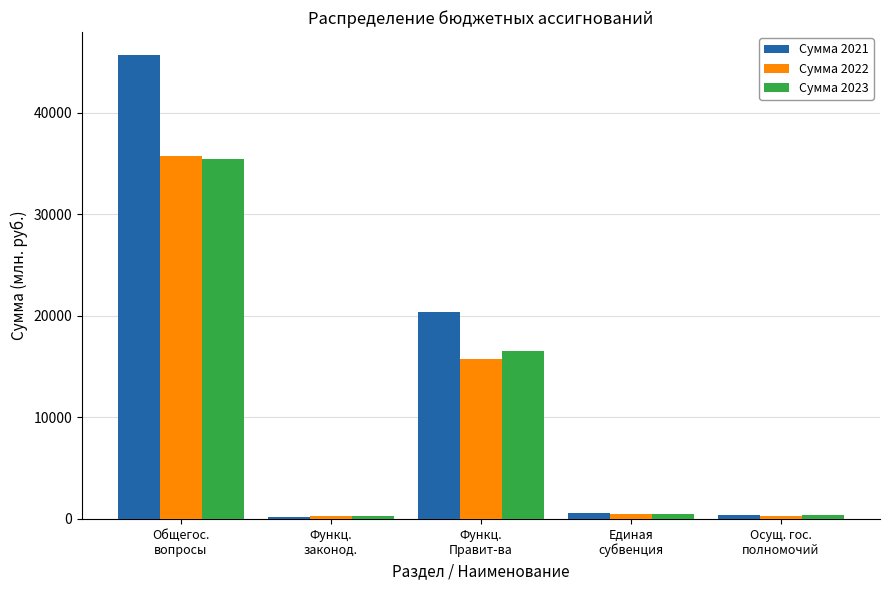

At which category is the sum across all series the highest?

Общегос.
вопросы